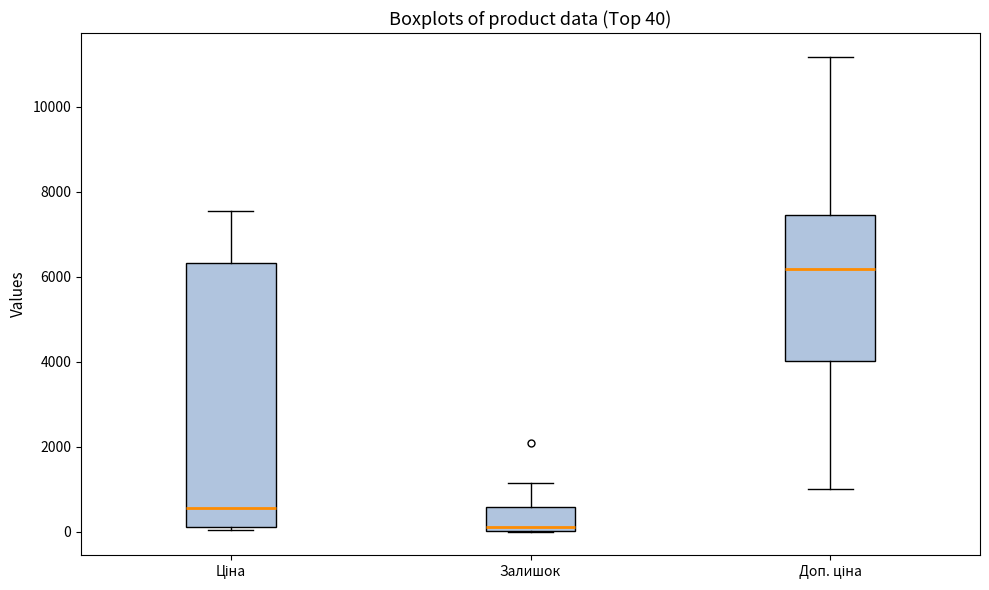

Comparing the boxes themselves (not the whiskers), which one is the tallest?

Ціна